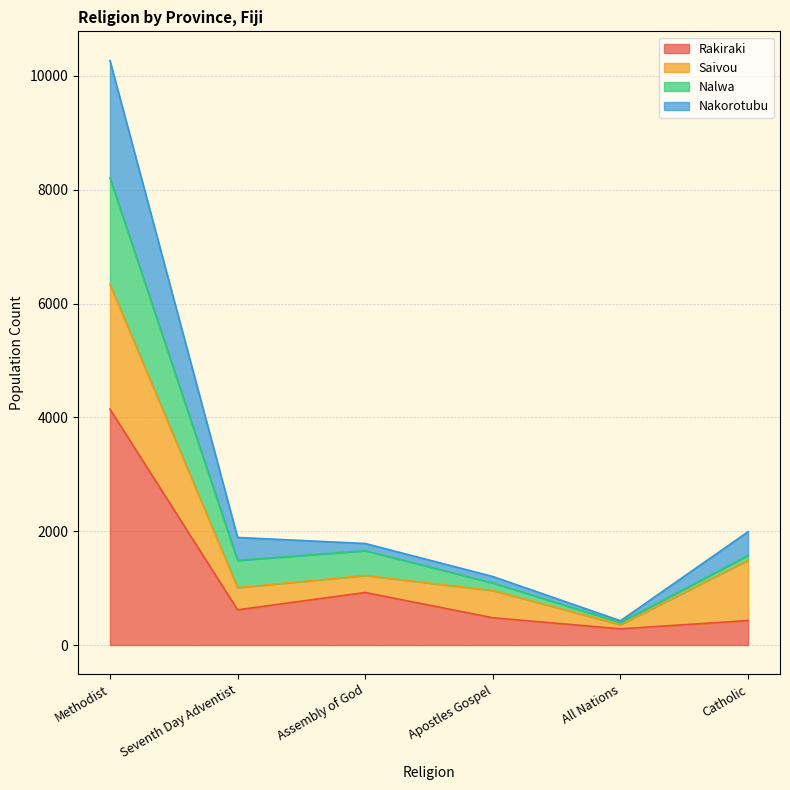

What position from the left is Apostles Gospel?

4